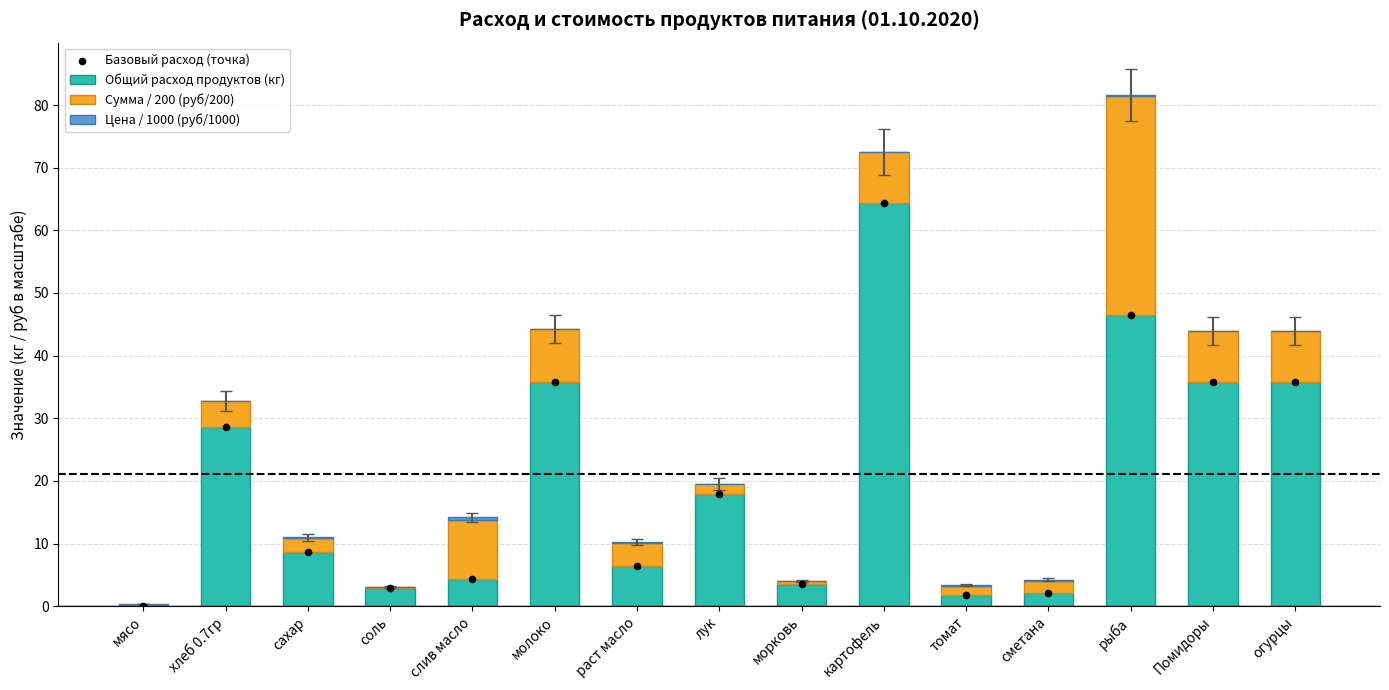

At how many categories does at least one series exceed 6?

10